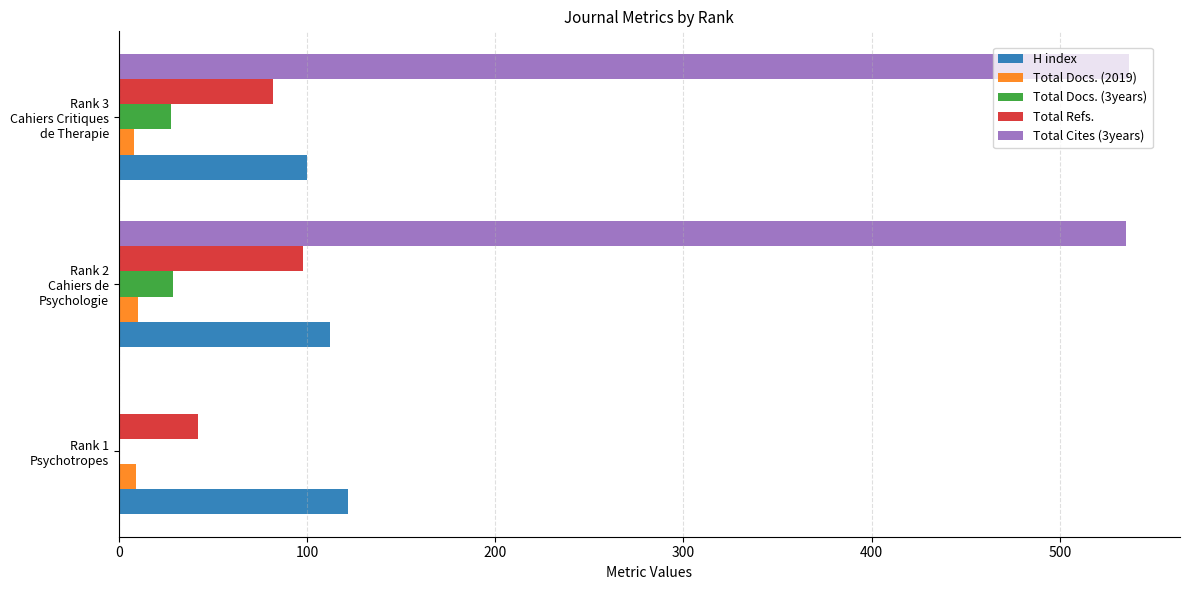

Which series has the largest total across all categories?

Total Cites (3years)